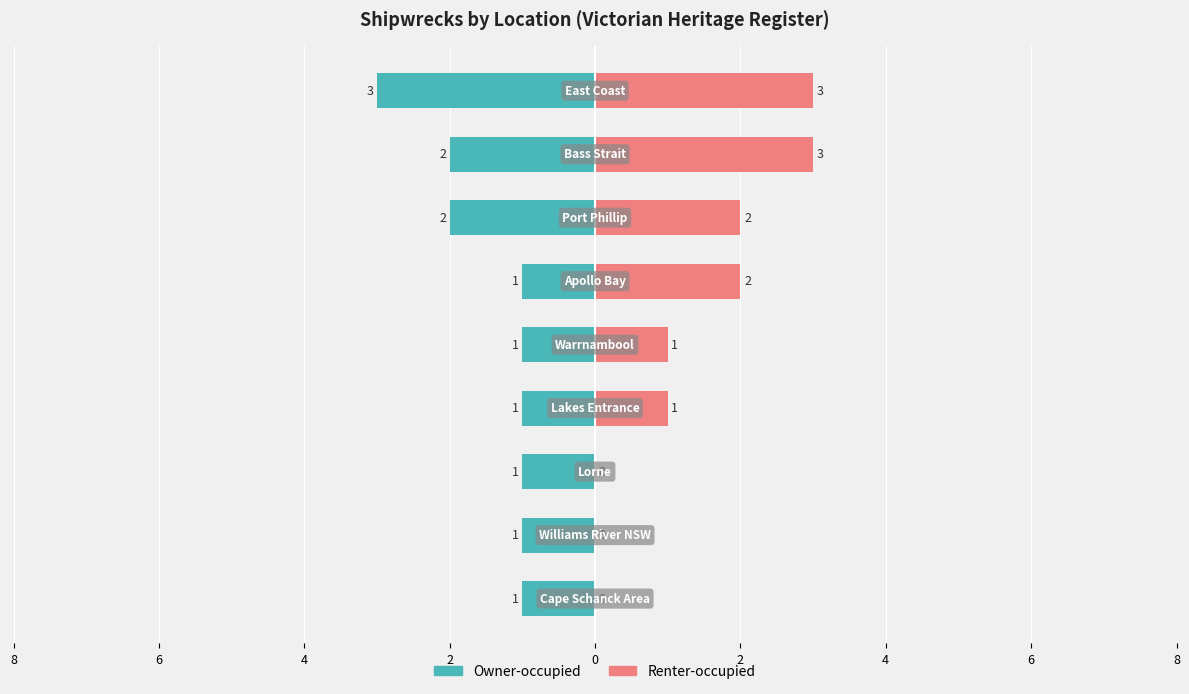

Reading right to left, extract all data points from this chart.

Owner-occupied: -3	-2	-2	-1	-1	-1	-1	-1	-1
Renter-occupied: 3	3	2	2	1	1	0	0	0